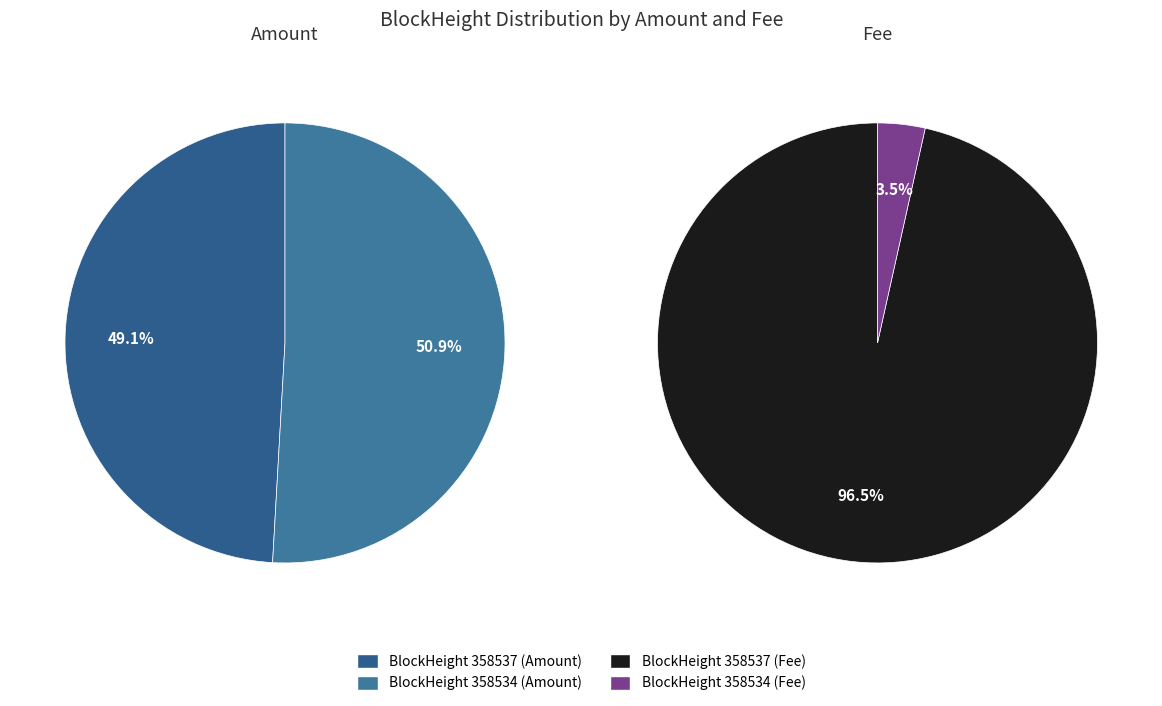

Combined, what portion of the pie is 358534 and 358537?

100.0%